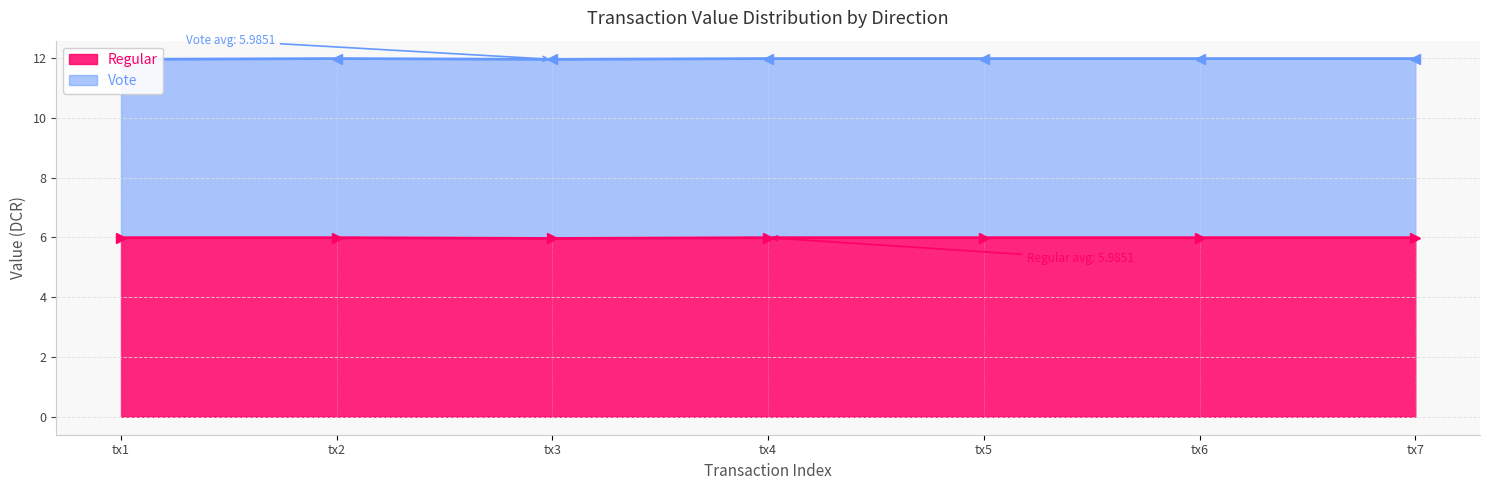

The value of Regular at tx2 is 9.9. True or false?

False